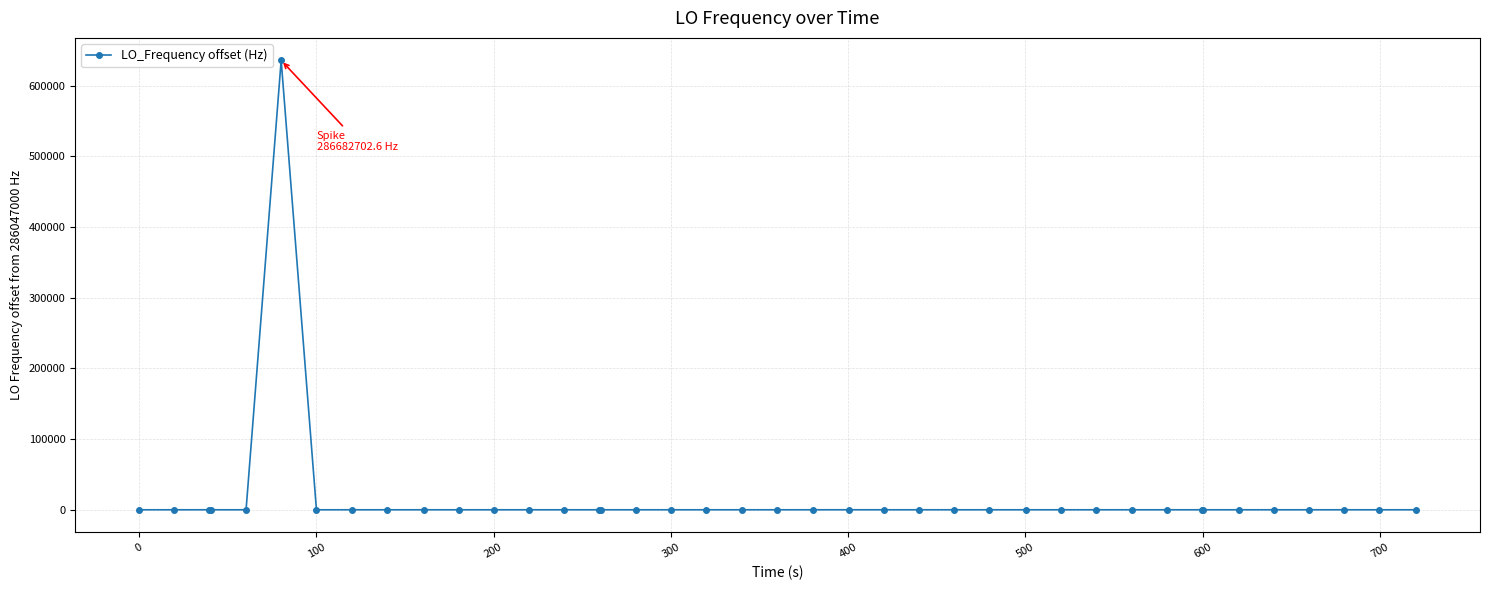

True or false: the data has more than 0 interior local peaks.

True